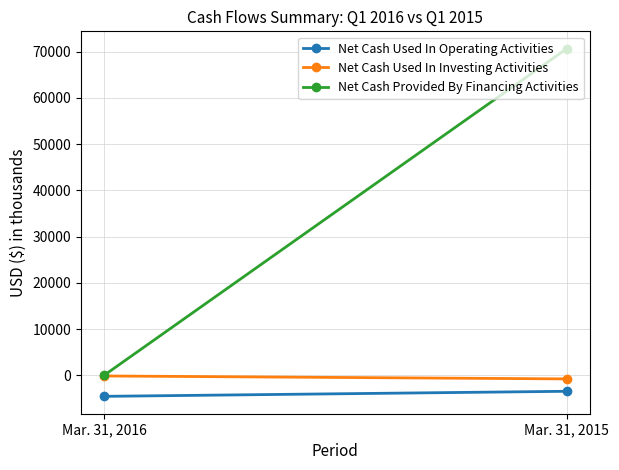

Rank the series at Mar. 31, 2015 from lowest to highest value.

Net Cash Used In Operating Activities, Net Cash Used In Investing Activities, Net Cash Provided By Financing Activities